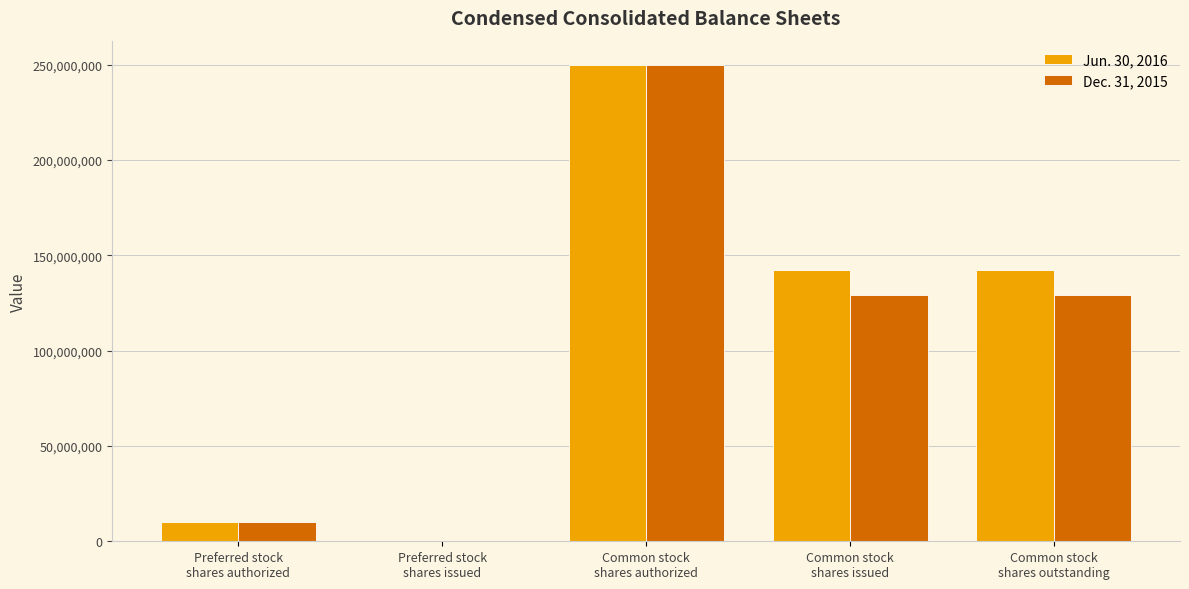

The value of Jun. 30, 2016 at Common stock
shares authorized is 250000000. True or false?

True